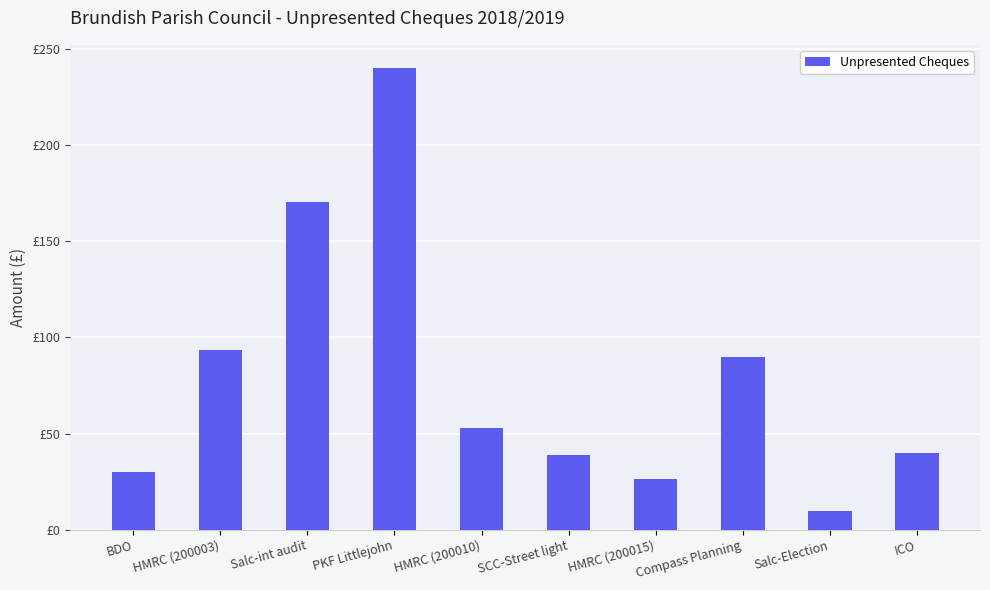

Are the bars horizontal?

No